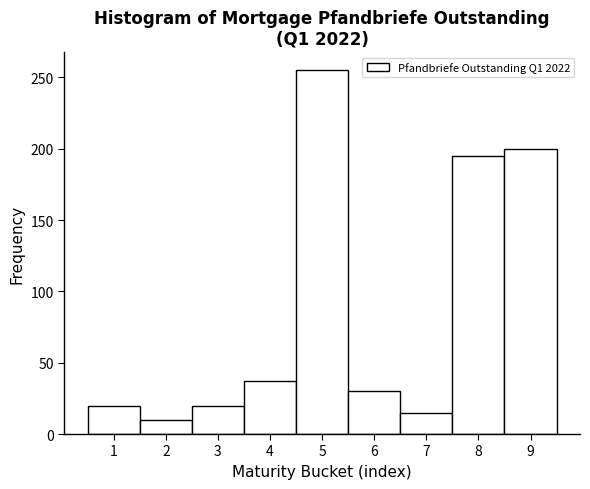

What is the height of the bar covering 2.5 to 3.5 on the x-axis? The values are not printed on the chart, so give them approximately, as read against the axis.

20